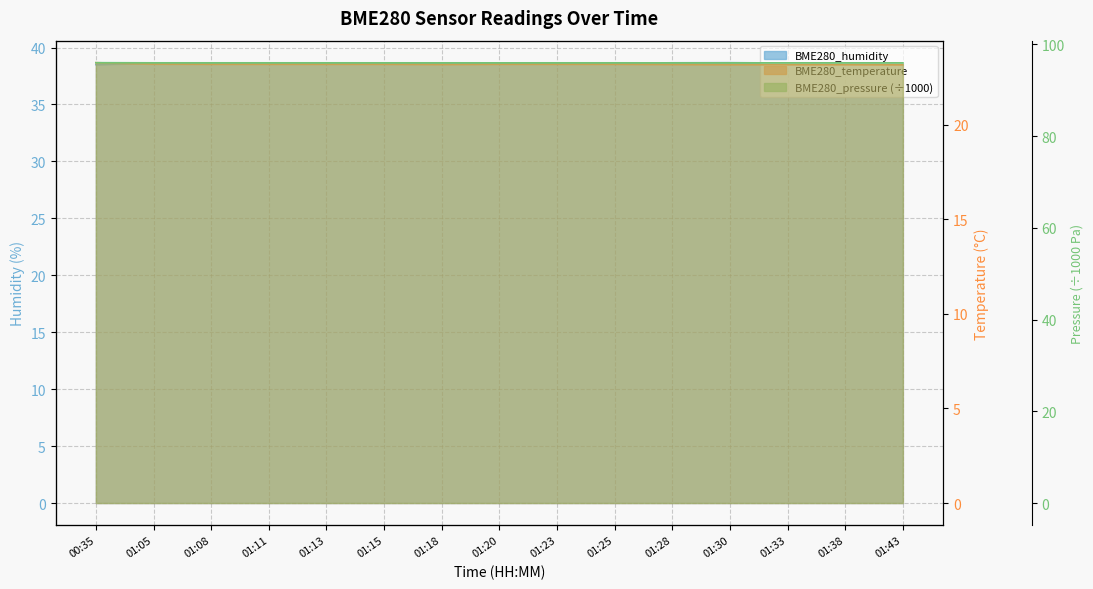

Reading left to right, what are all the values shown in this chart?

BME280_humidity: 00:35=38.5	01:05=38.6	01:08=38.6	01:11=38.6	01:13=38.6	01:15=38.6	01:18=38.6	01:20=38.6	01:23=38.6	01:25=38.6	01:28=38.7	01:30=38.7	01:33=38.6	01:38=38.6	01:43=38.6
BME280_temperature: 00:35=23.3	01:05=23.2	01:08=23.2	01:11=23.2	01:13=23.2	01:15=23.2	01:18=23.2	01:20=23.2	01:23=23.2	01:25=23.2	01:28=23.2	01:30=23.2	01:33=23.2	01:38=23.2	01:43=23.2
BME280_pressure_scaled: 00:35=96.0	01:05=96.0	01:08=96.0	01:11=96.0	01:13=96.0	01:15=96.0	01:18=96.0	01:20=96.0	01:23=96.0	01:25=96.0	01:28=95.9	01:30=95.9	01:33=95.9	01:38=95.9	01:43=95.9